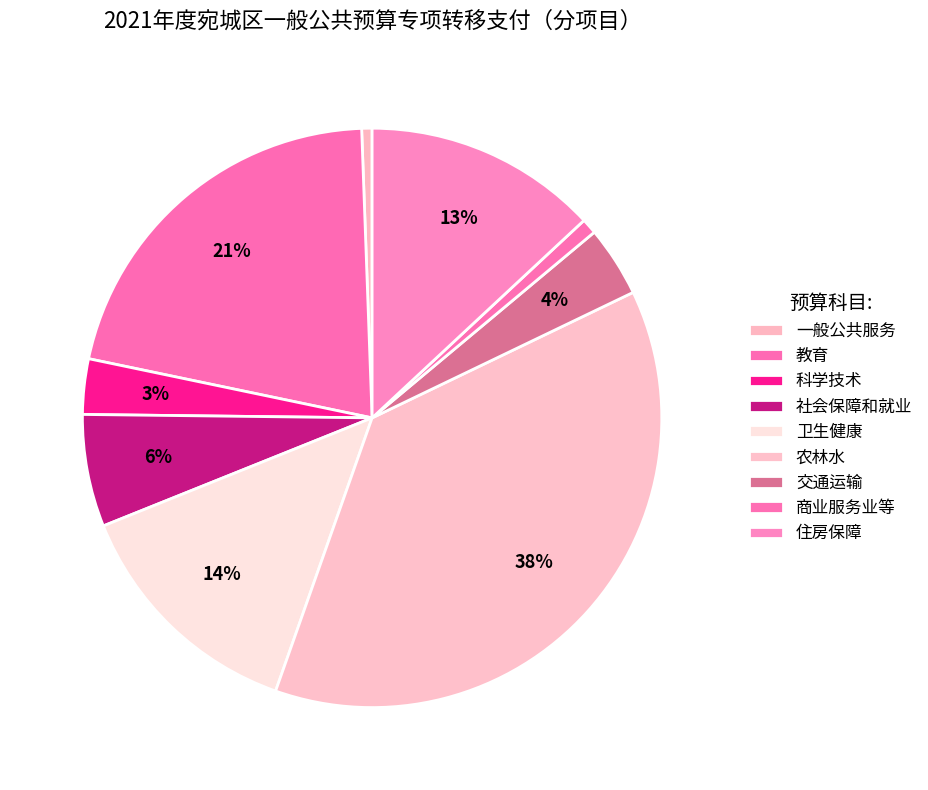

How many slices are in this pie chart?

9